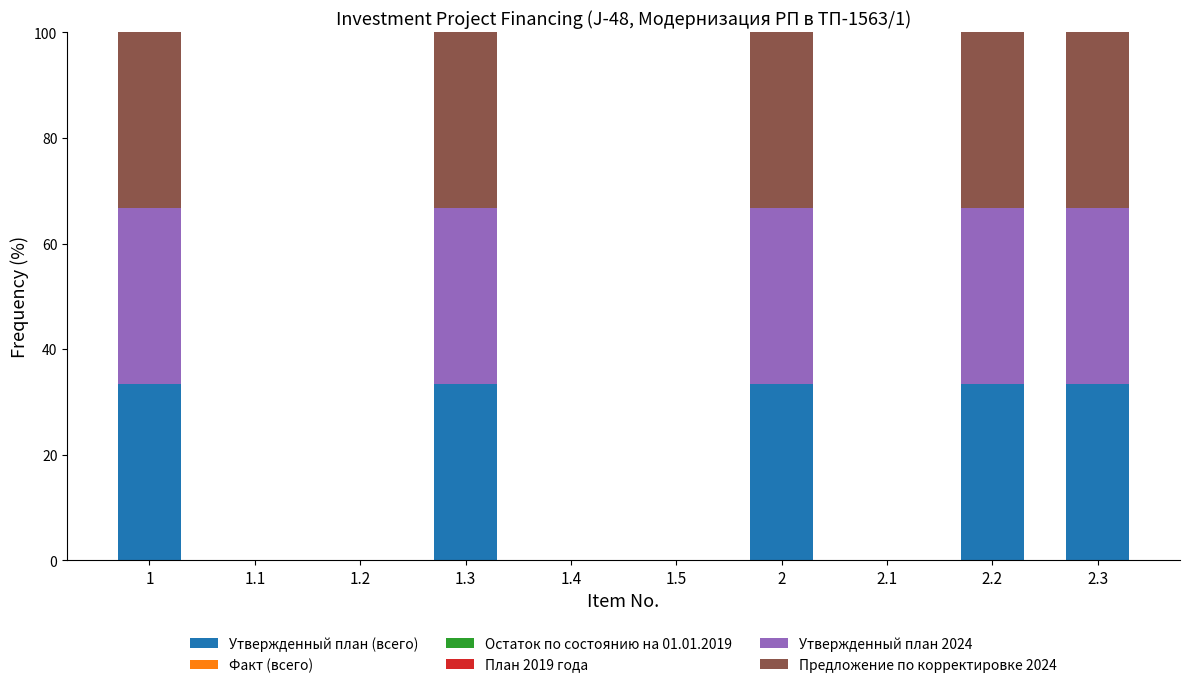

Reading left to right, list the values for the Утвержденный план (всего) series.

1=33.3	1.1=0.0	1.2=0.0	1.3=33.3	1.4=0.0	1.5=0.0	2=33.3	2.1=0.0	2.2=33.3	2.3=33.3